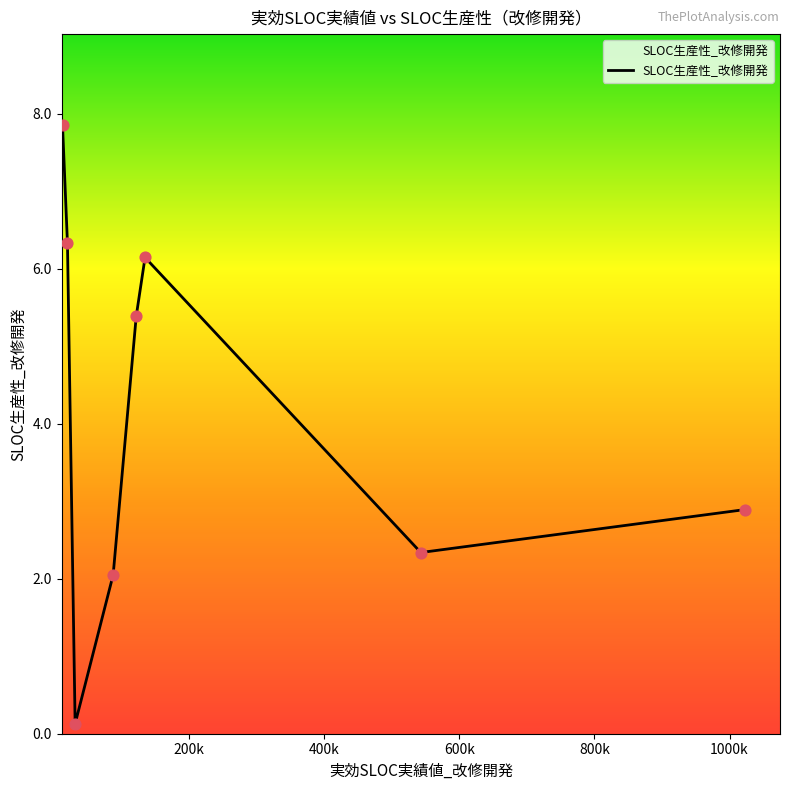

How many interior local valleys (lower than both neighbors) does the data have?

2